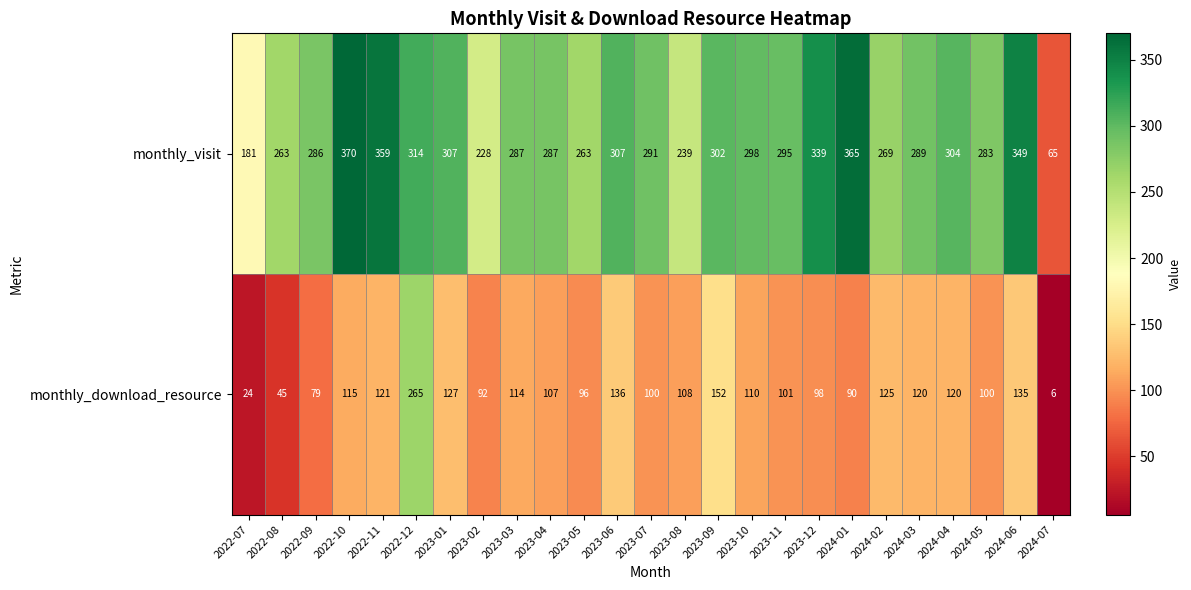

What is the total value across all series at 2024-02?

394